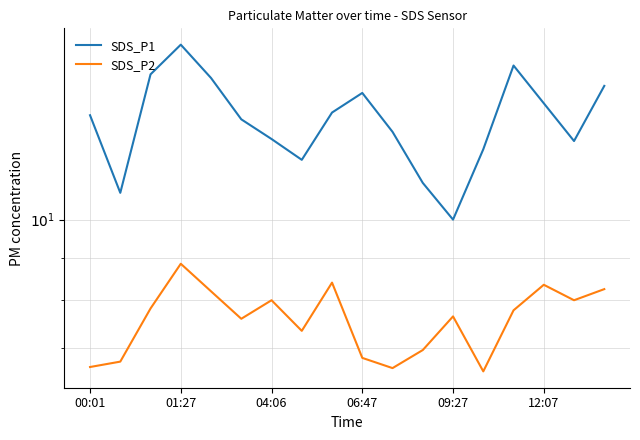

True or false: SDS_P2 and SDS_P1 intersect in this chart.

False